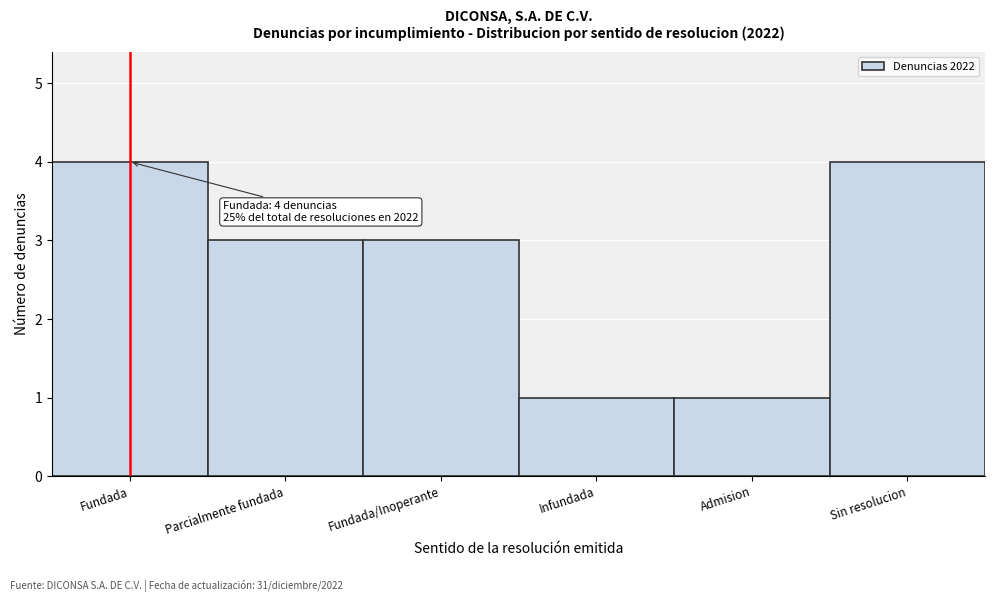

Reading left to right, transcribe all the data shown in this chart.

Fundada=4	Parcialmente fundada=3	Fundada/Inoperante=3	Infundada=1	Admision=1	Sin resolucion=4